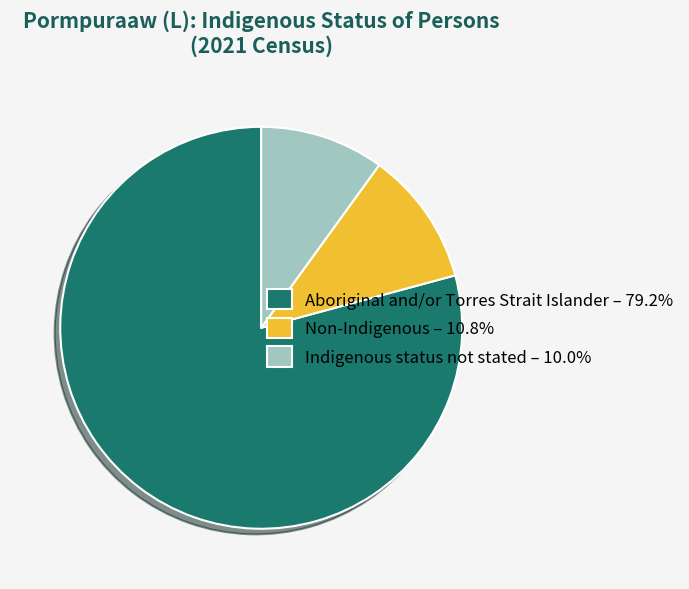

Is the sum of Indigenous status not stated – 10.0% and Aboriginal and/or Torres Strait Islander – 79.2% greater than half?

Yes